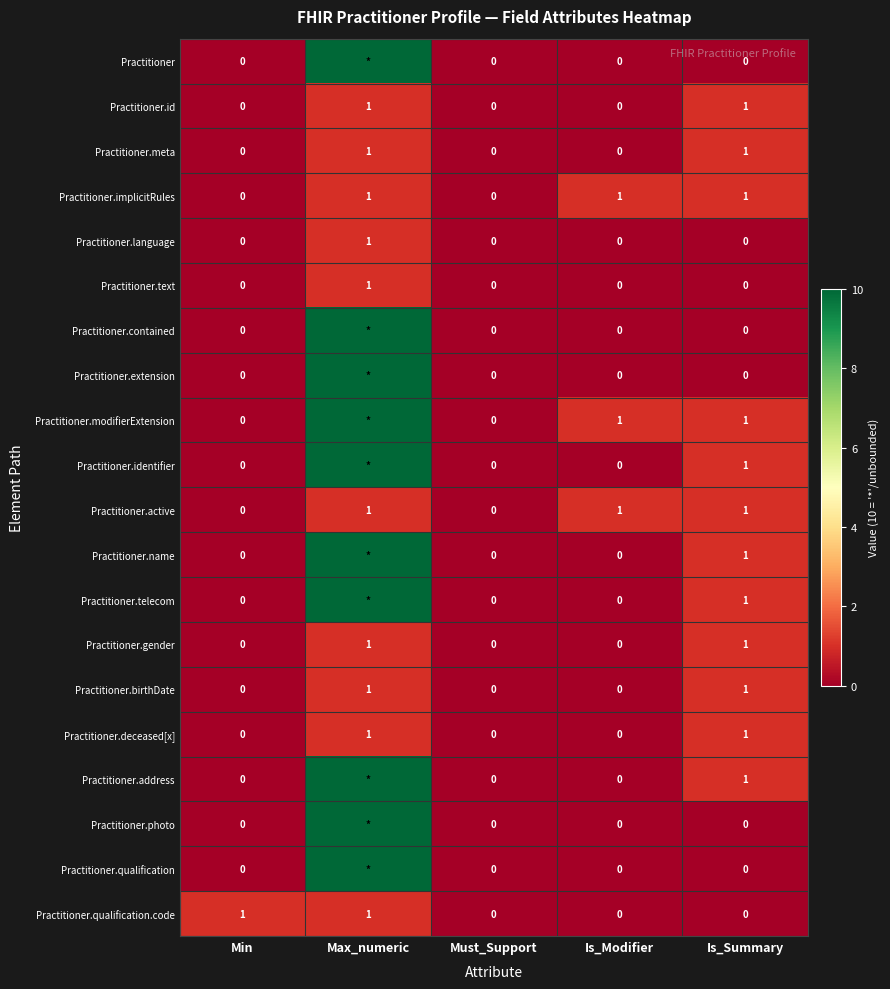

Count the number of categories in the chart.

5